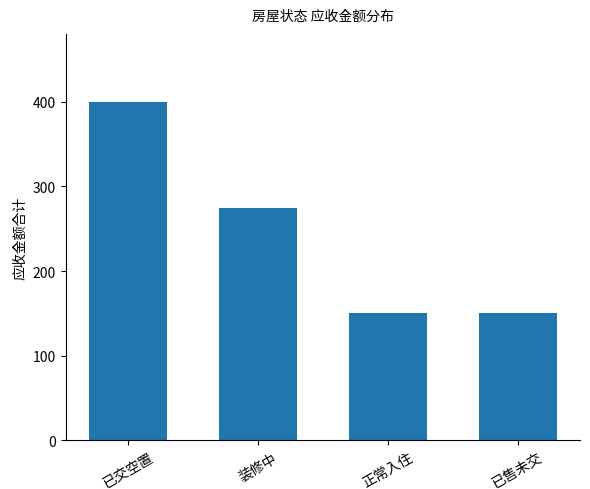

At which label does the data first exceed 275?

已交空置